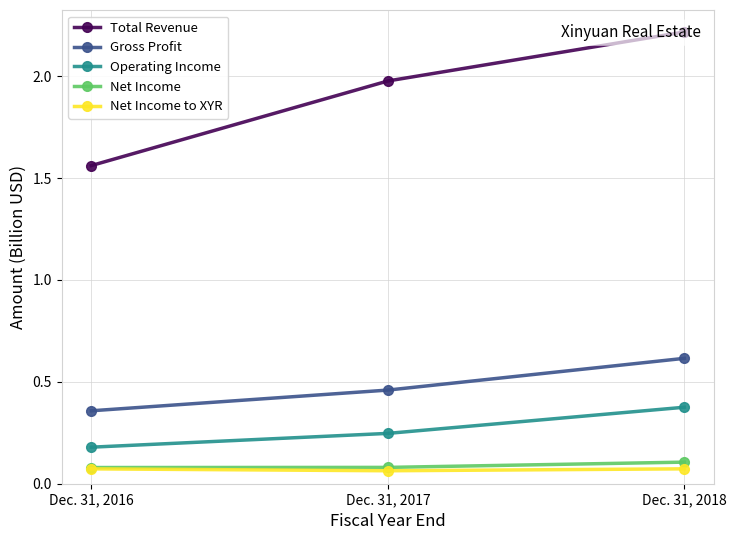

Between Dec. 31, 2016 and Dec. 31, 2017, which series saw the biggest shift?

Total Revenue